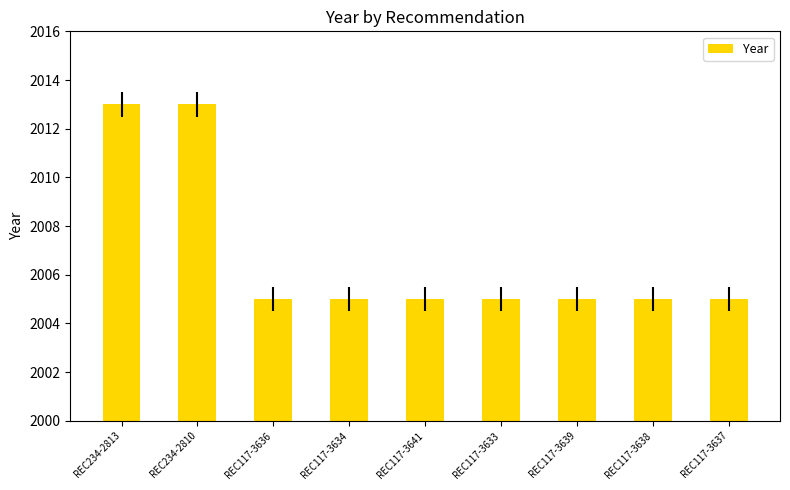

How many bars are there in total?

9